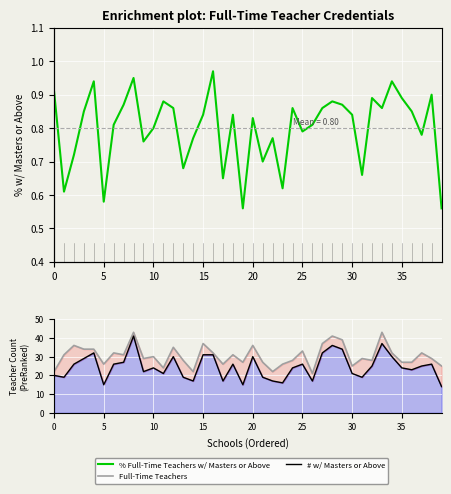

Where is the first local minimum for # w/ Masters or Above?

5